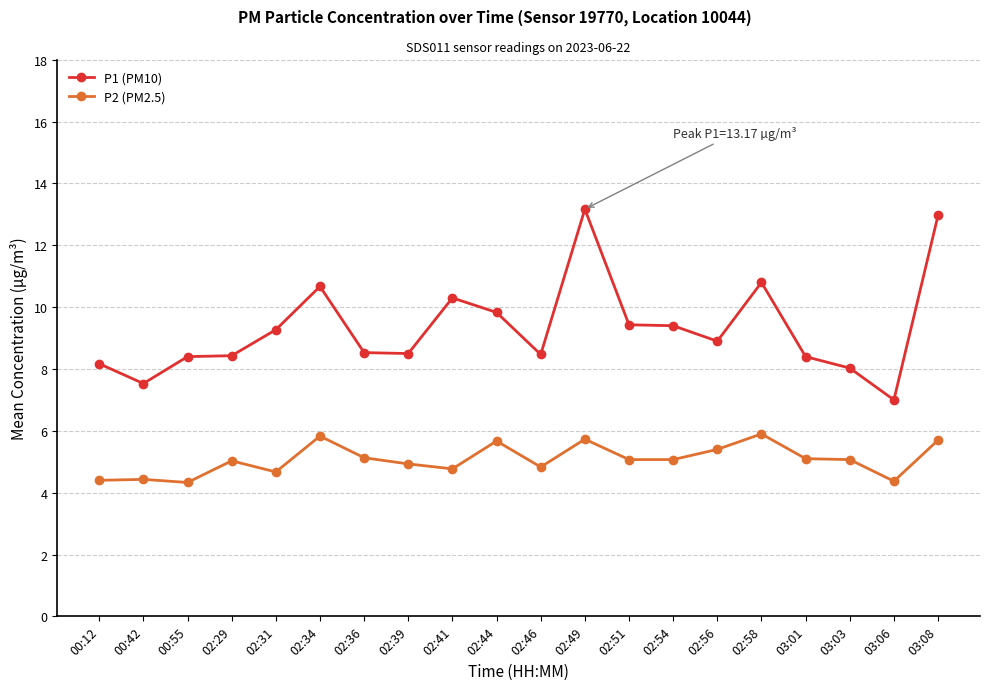

What position from the left is 02:56?

15